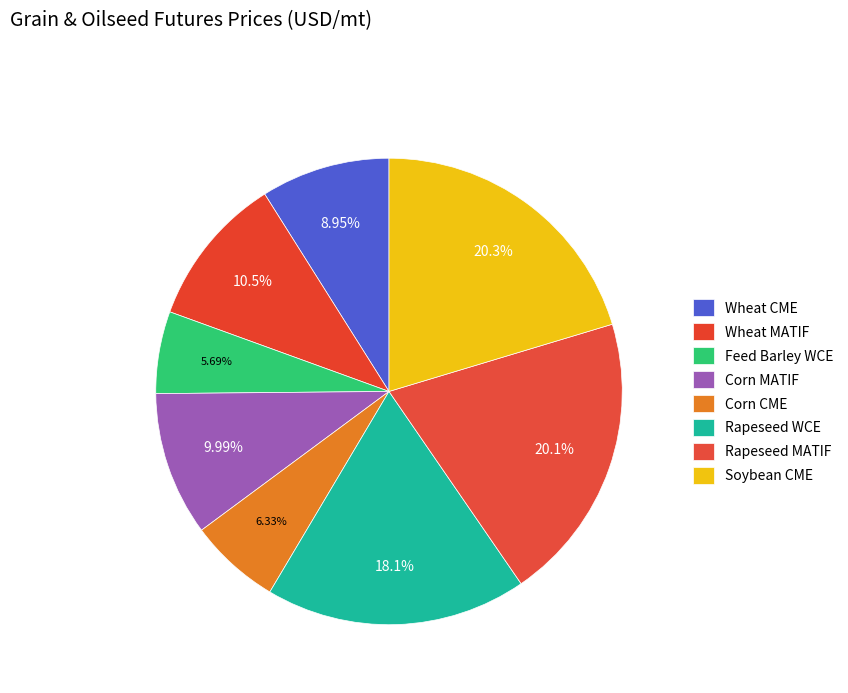

What is the smallest slice in the pie chart?

Feed Barley WCE